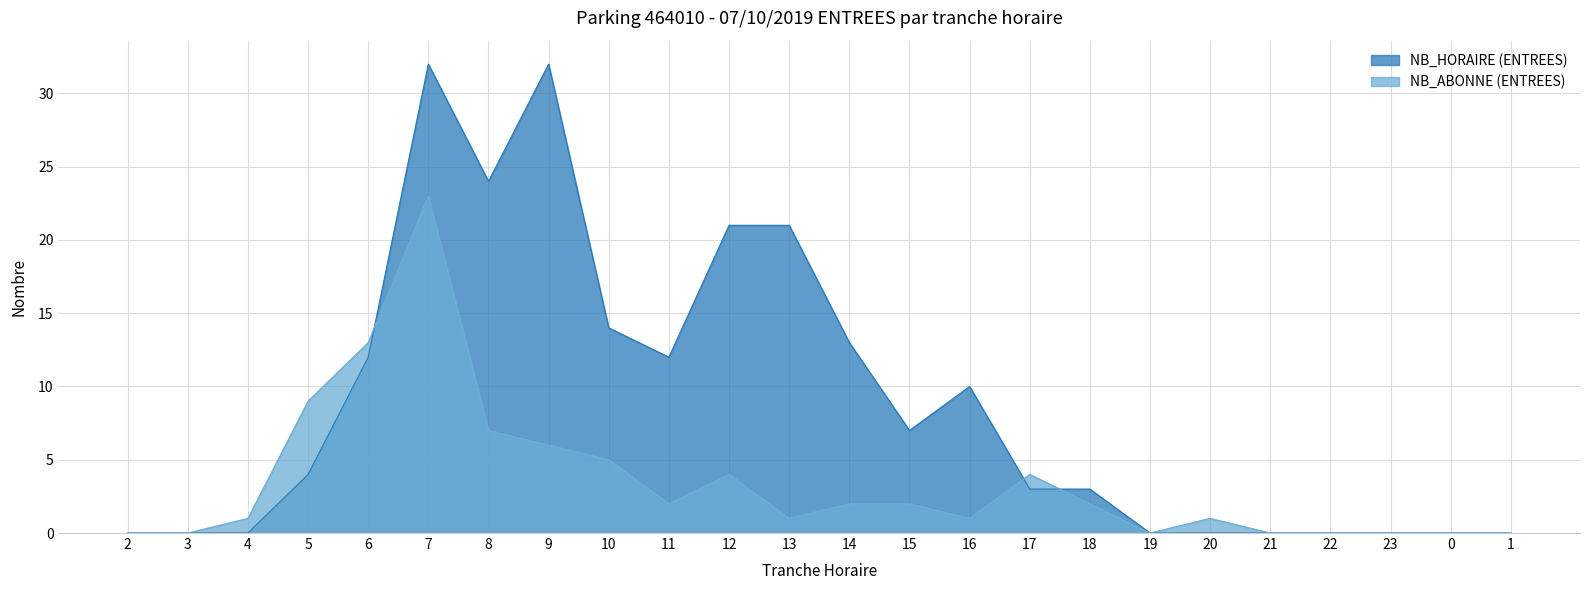

What are all the series names shown in the legend?

NB_HORAIRE (ENTREES), NB_ABONNE (ENTREES)